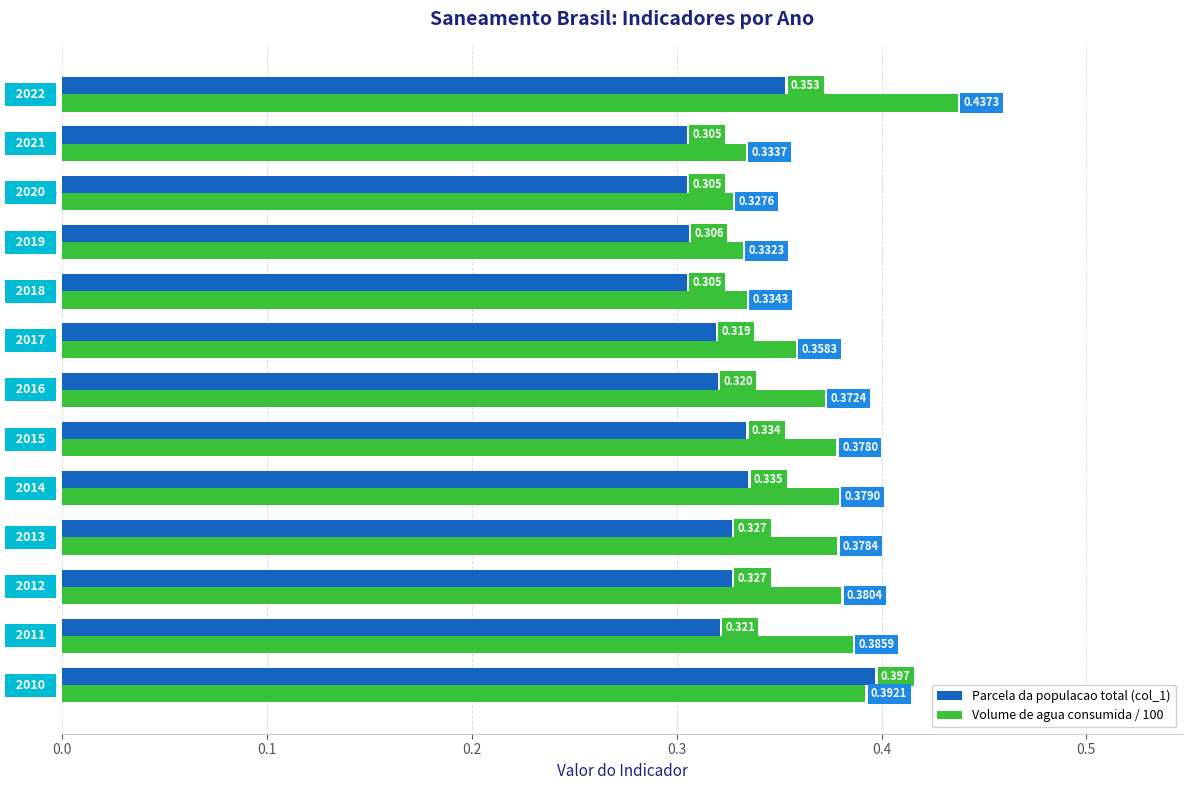

Is the value of Parcela da populacao total (col_1) at 2016 greater than the value of Volume de agua consumida / 100 at 2012?

No